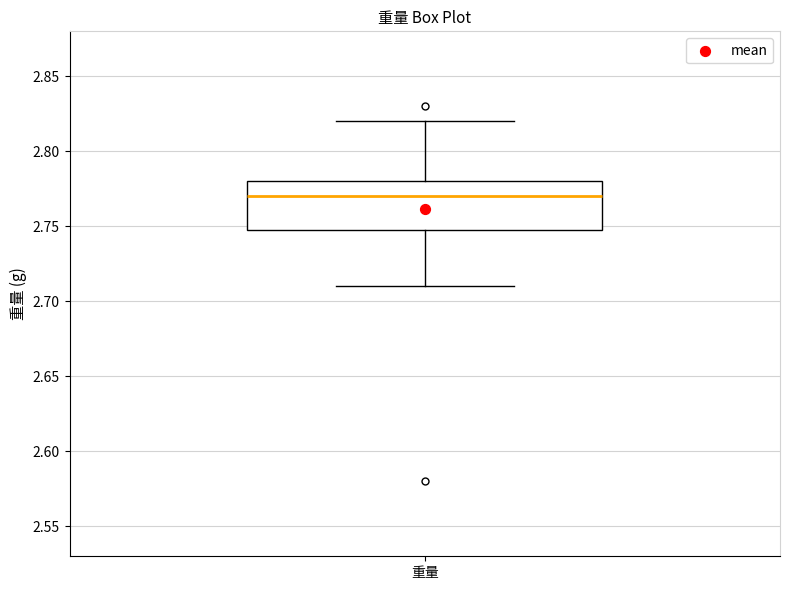

Transcribe this box plot: give where the median line is, the range the box spans, and where the two whiskers end, as read against the y-axis. The values are not printed on the chart, so give them approximately, as read against the axis.

median 2.77, box 2.75 to 2.78, whiskers 2.71 to 2.82